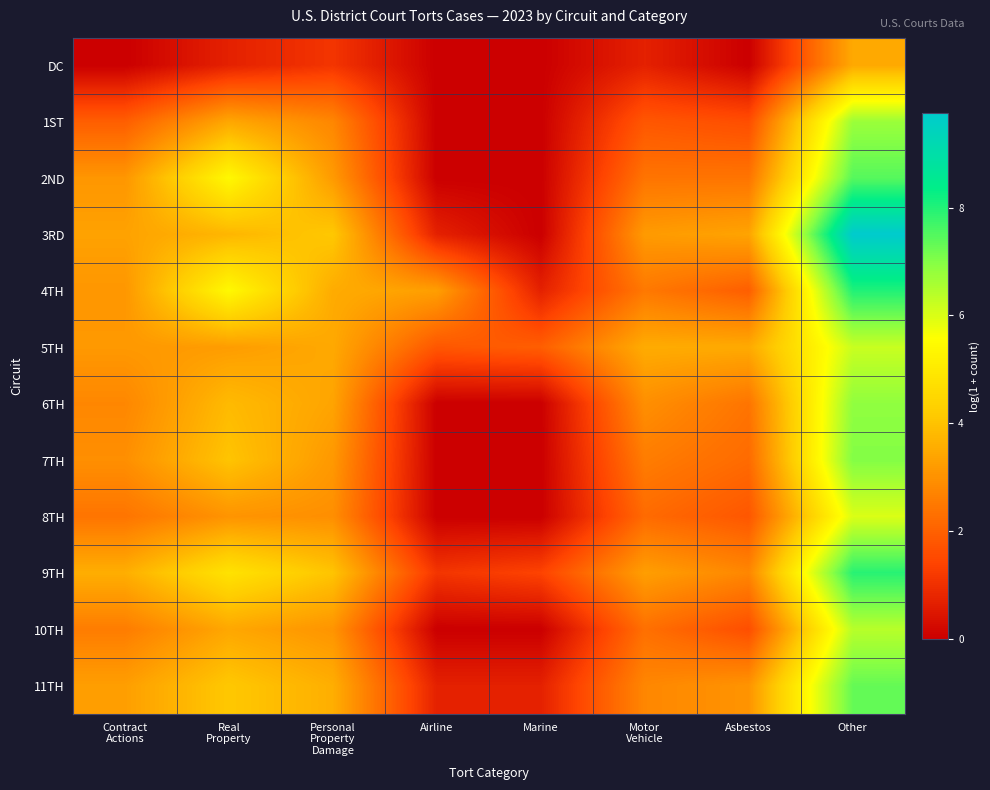

Which has a higher value, Motor
Vehicle or Marine?

Motor
Vehicle